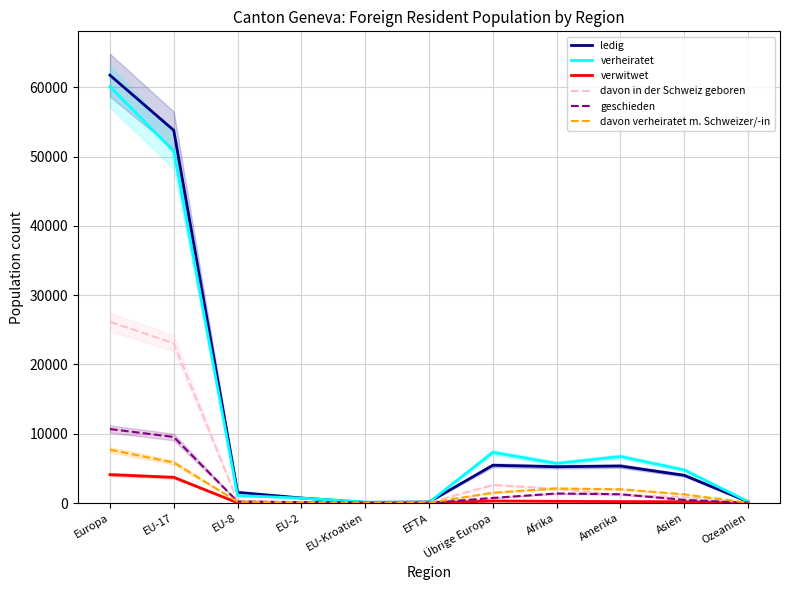

What is the label of the 4th point from the left?

EU-2